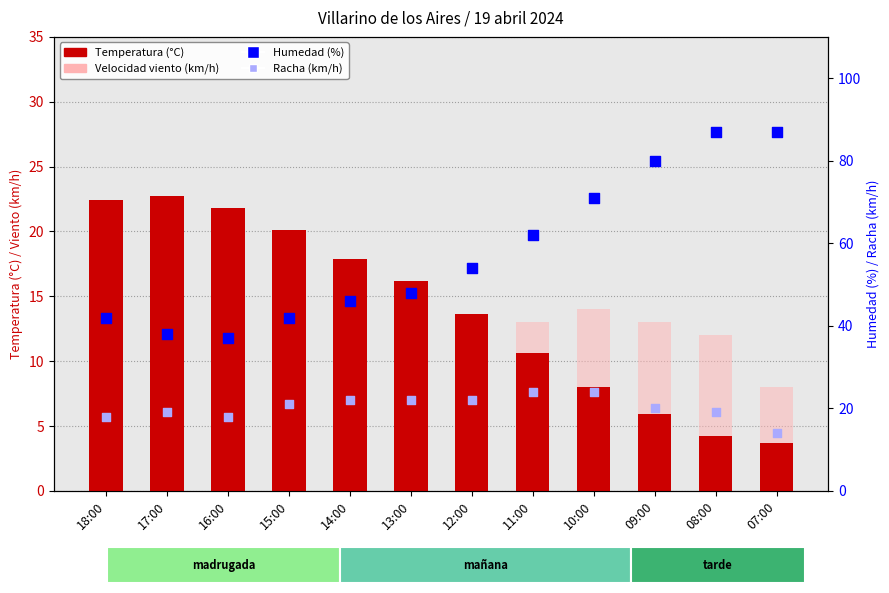

What are all the series names shown in the legend?

Temperatura (°C), Velocidad viento (km/h), Humedad (%), Racha (km/h)